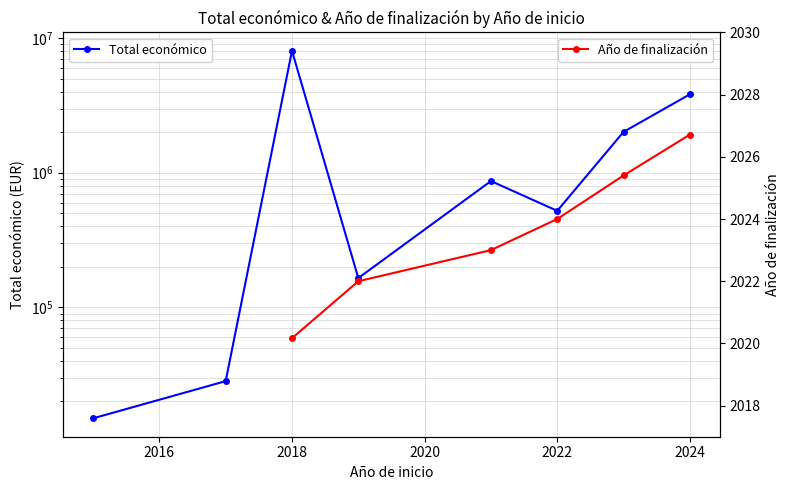

How many categories are shown in the chart?

8